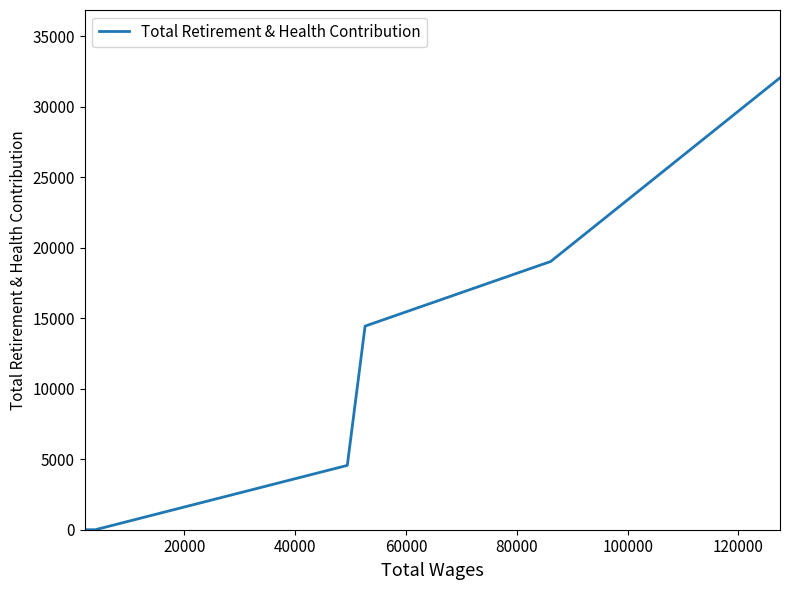

The chart shows a value of 25841 at 40000. True or false?

False